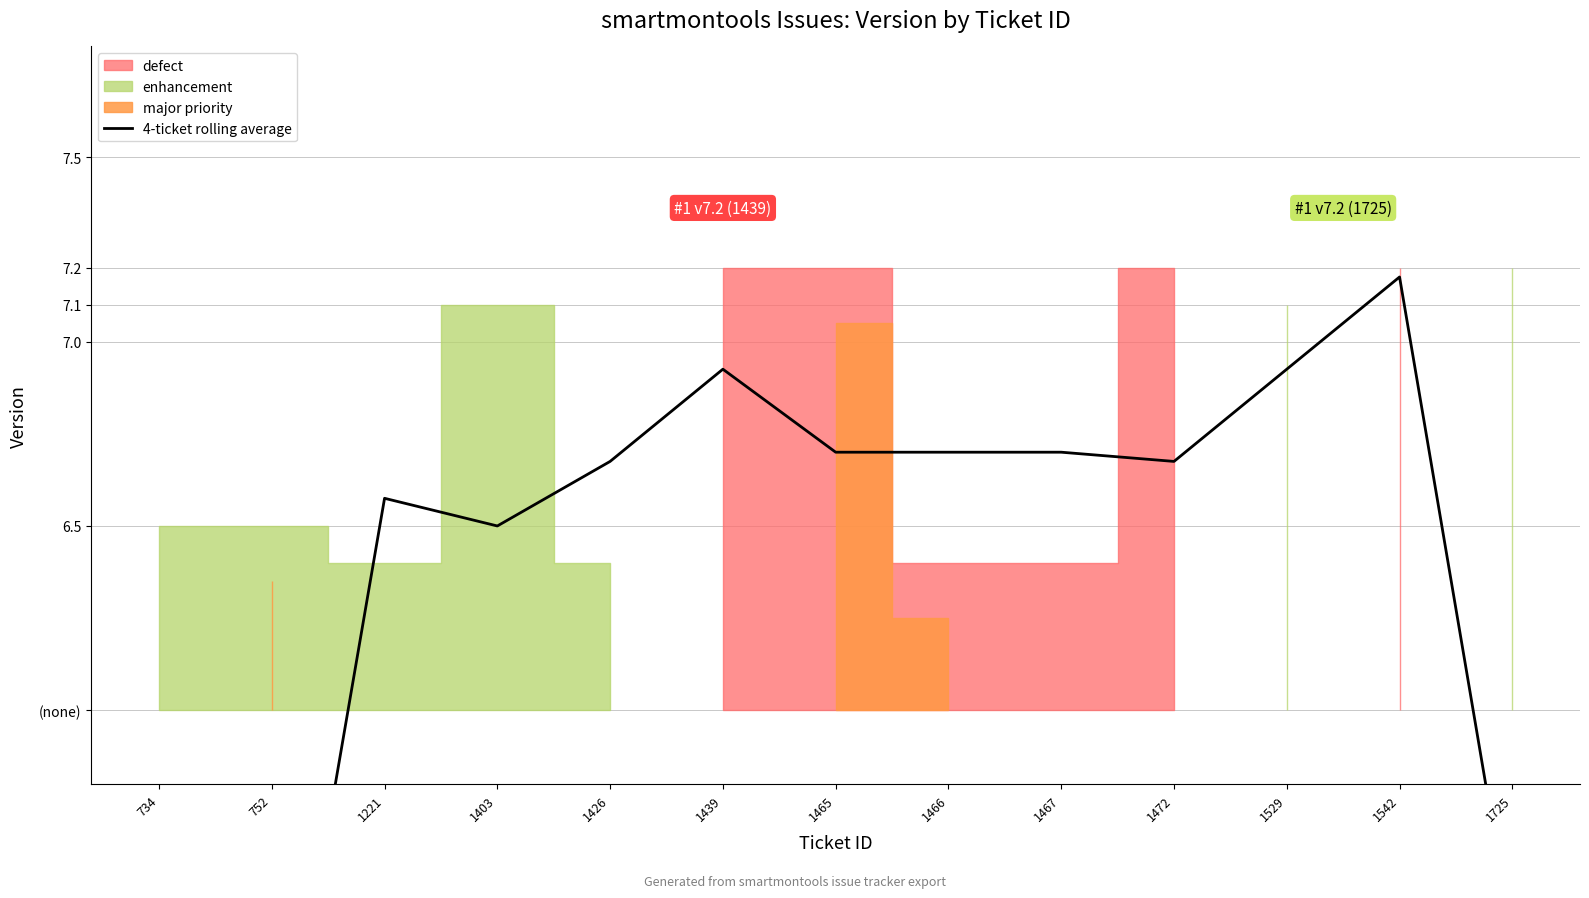

Does the chart display data point markers on the line(s)?

No